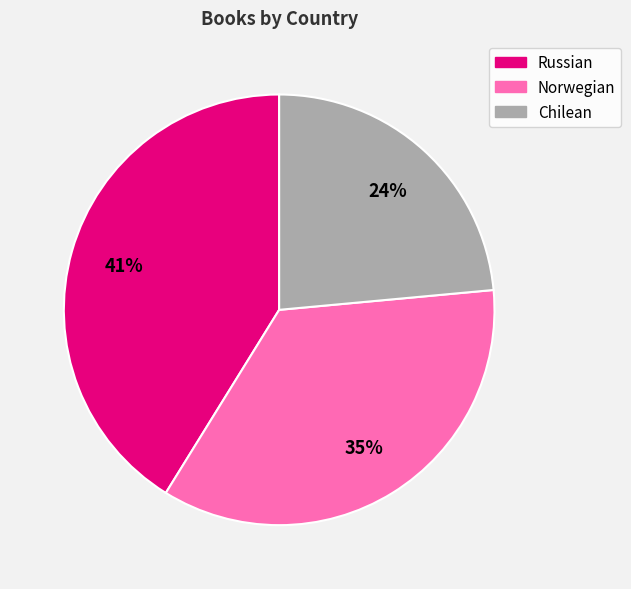

Do Chilean and Russian together represent more than half of the pie?

Yes